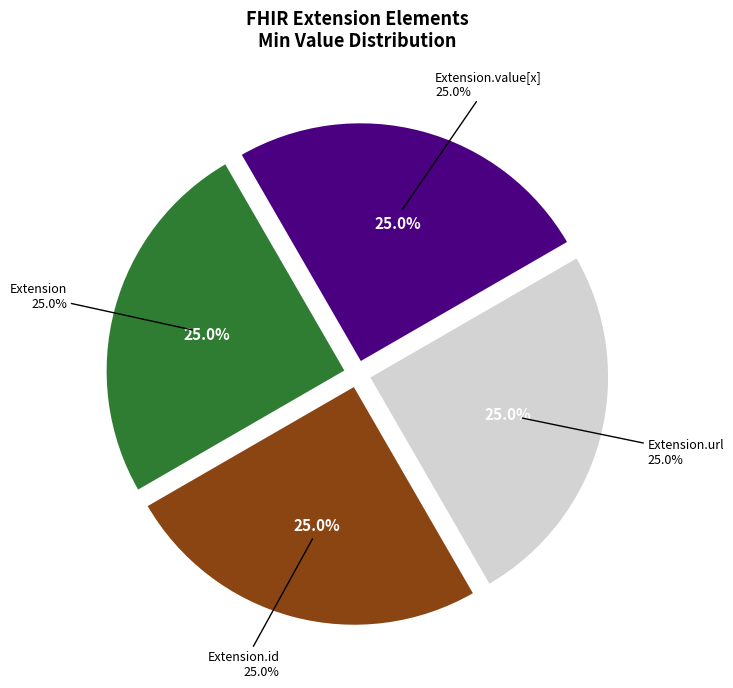

Which slice is the smallest?

Extension